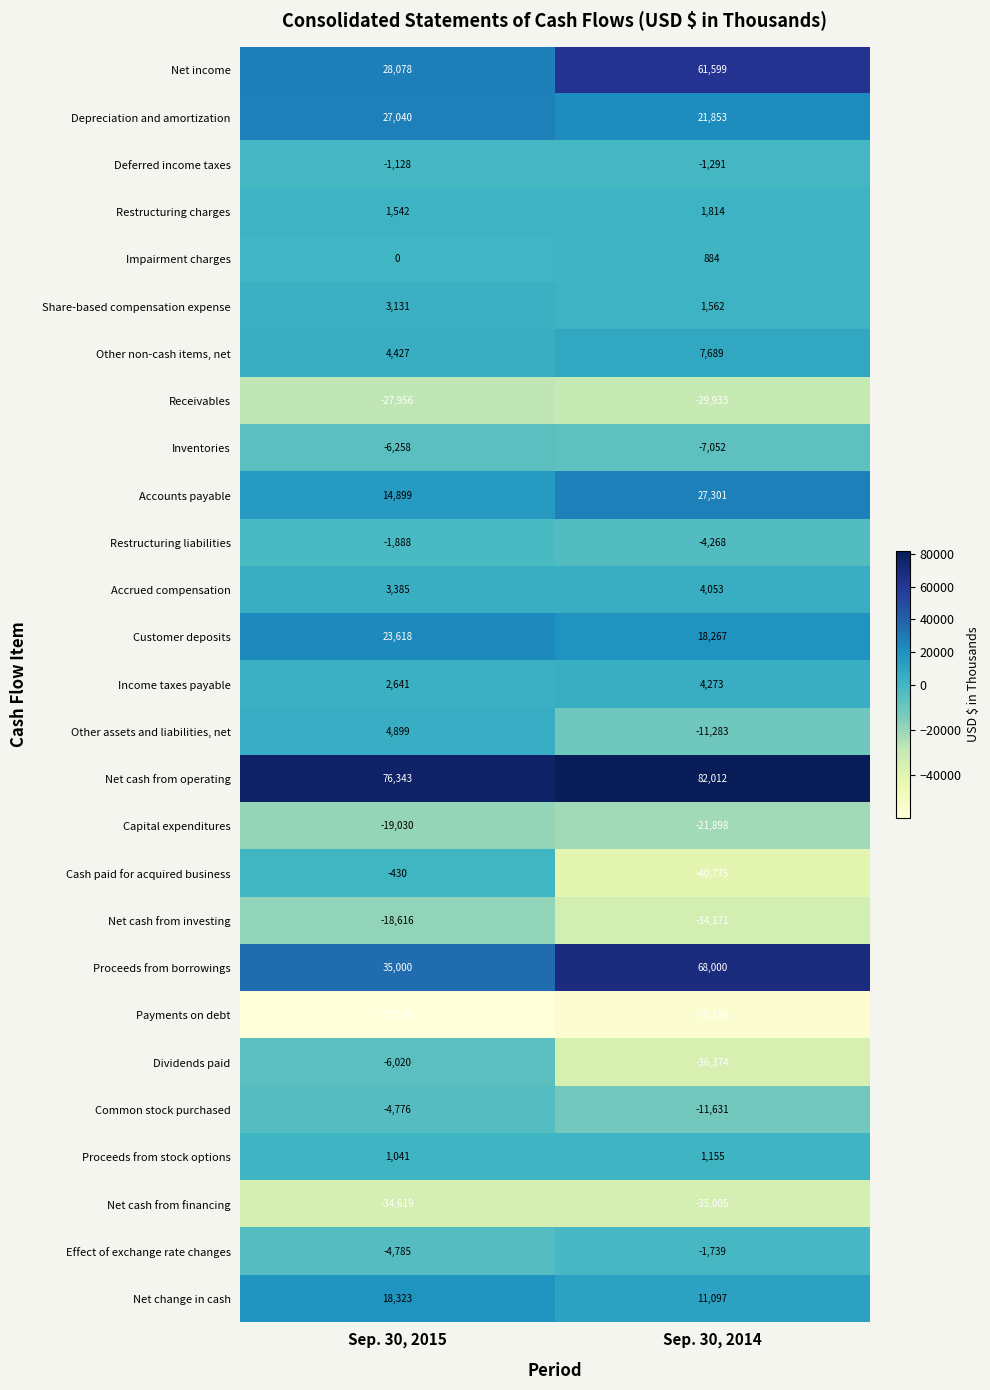

How many series are shown in this chart?

27